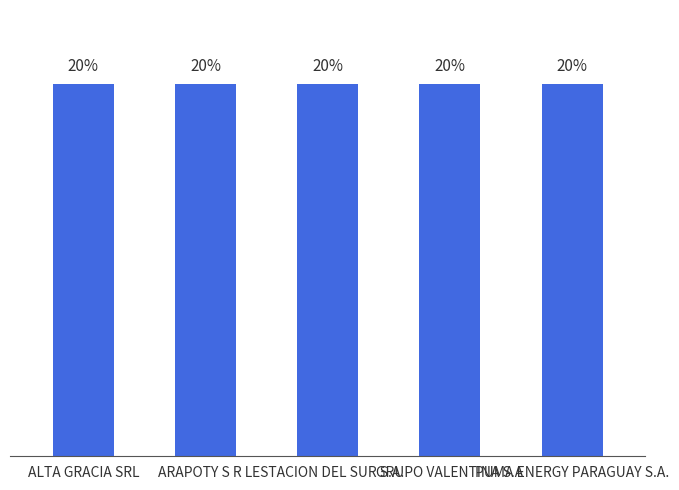

Reading left to right, list all the values displayed in this chart.

ALTA GRACIA SRL=20.0	ARAPOTY S R L=20.0	ESTACION DEL SUR S.A.=20.0	GRUPO VALENTINA S.A=20.0	PUMA ENERGY PARAGUAY S.A.=20.0